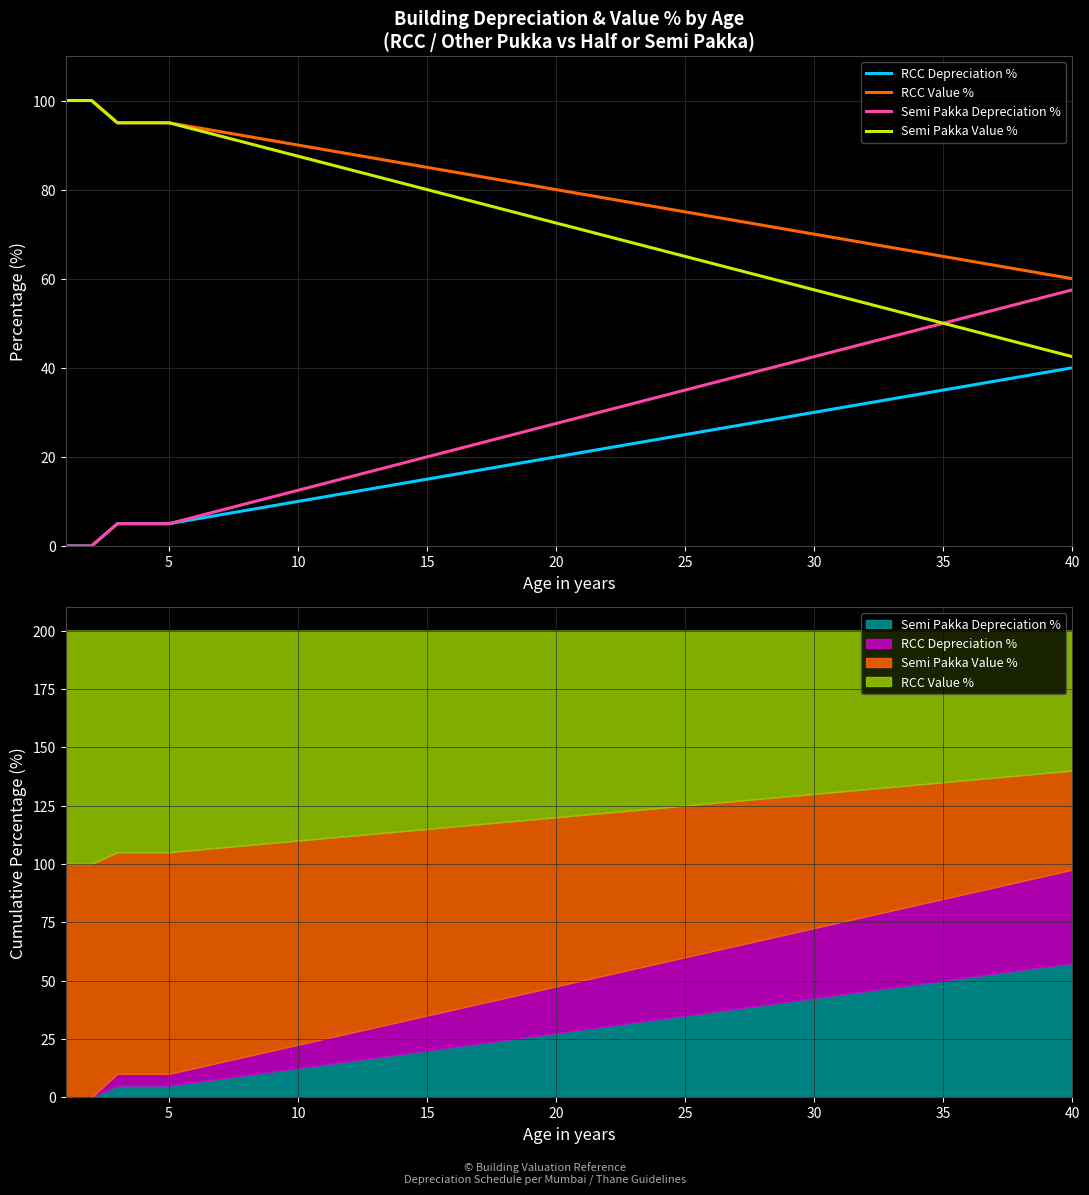

Reading left to right, list all the values displayed in this chart.

RCC Depreciation %: 0.0	0.0	5.0	5.0	5.0	6.0	7.0	8.0	9.0	10.0	11.0	12.0	13.0	14.0	15.0	16.0	17.0	18.0	19.0	20.0	21.0	22.0	23.0	24.0	25.0	26.0	27.0	28.0	29.0	30.0	31.0	32.0	33.0	34.0	35.0	36.0	37.0	38.0	39.0	40.0
RCC Value %: 100.0	100.0	95.0	95.0	95.0	94.0	93.0	92.0	91.0	90.0	89.0	88.0	87.0	86.0	85.0	84.0	83.0	82.0	81.0	80.0	79.0	78.0	77.0	76.0	75.0	74.0	73.0	72.0	71.0	70.0	69.0	68.0	67.0	66.0	65.0	64.0	63.0	62.0	61.0	60.0
Semi Pakka Depreciation %: 0.0	0.0	5.0	5.0	5.0	6.5	8.0	9.5	11.0	12.5	14.0	15.5	17.0	18.5	20.0	21.5	23.0	24.5	26.0	27.5	29.0	30.5	32.0	33.5	35.0	36.5	38.0	39.5	41.0	42.5	44.0	45.5	47.0	48.5	50.0	51.5	53.0	54.5	56.0	57.5
Semi Pakka Value %: 100.0	100.0	95.0	95.0	95.0	93.5	92.0	90.5	89.0	87.5	86.0	84.5	83.0	81.5	80.0	78.5	77.0	75.5	74.0	72.5	71.0	69.5	68.0	66.5	65.0	63.5	62.0	60.5	59.0	57.5	56.0	54.5	53.0	51.5	50.0	48.5	47.0	45.5	44.0	42.5